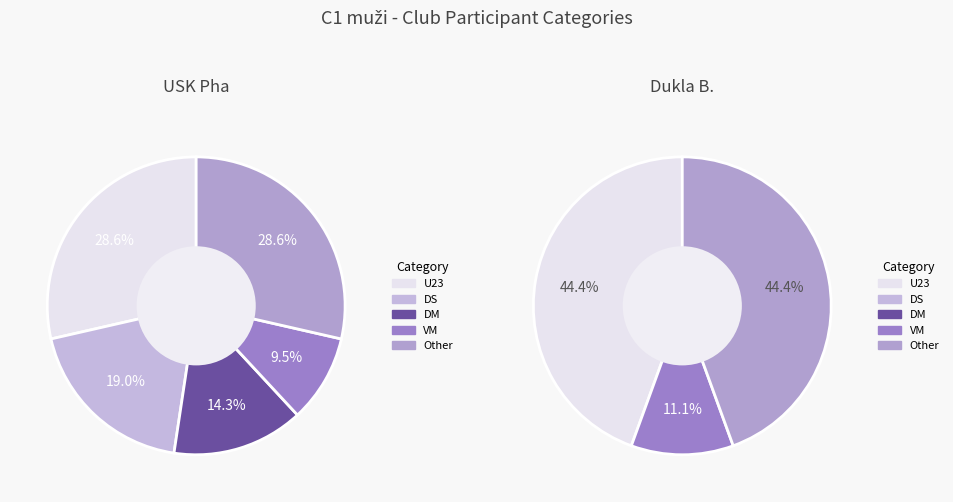

Is there a majority slice in this chart?

No